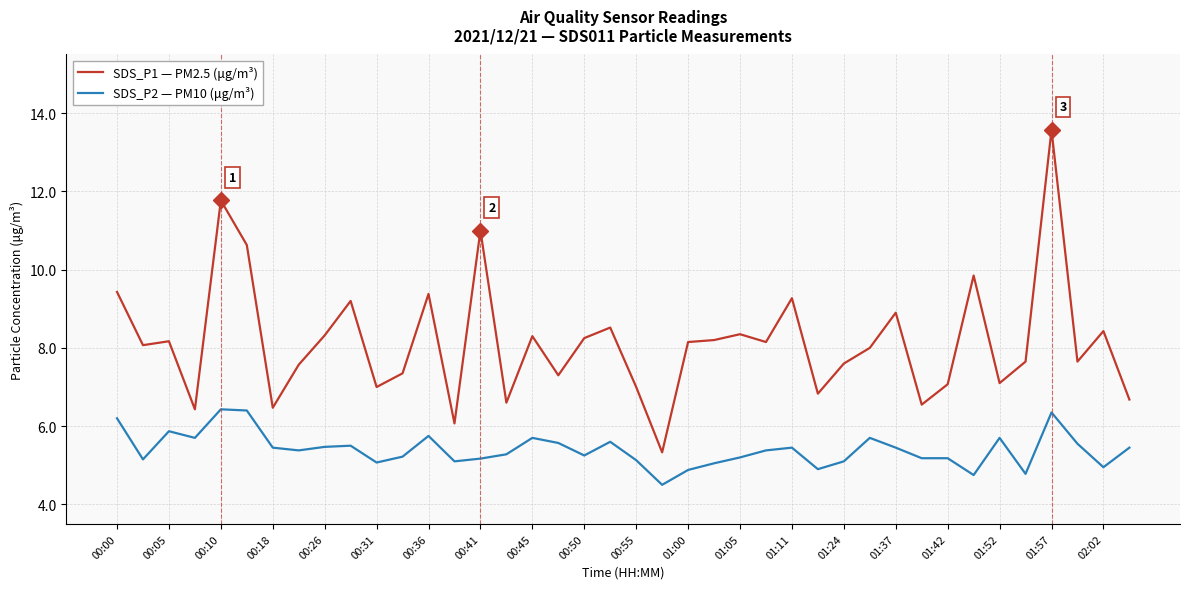

What is the difference between the maximum and minimum values in the SDS_P2 — PM10 (μg/m³) series?

1.9